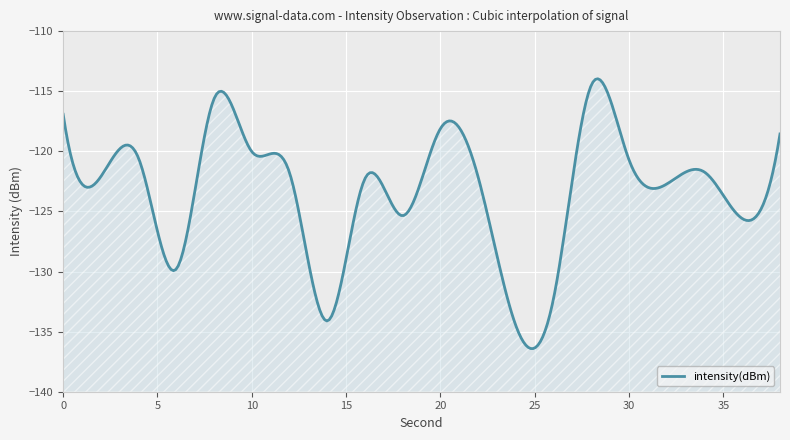

What is the change in value from 2 to 32?

-0.6